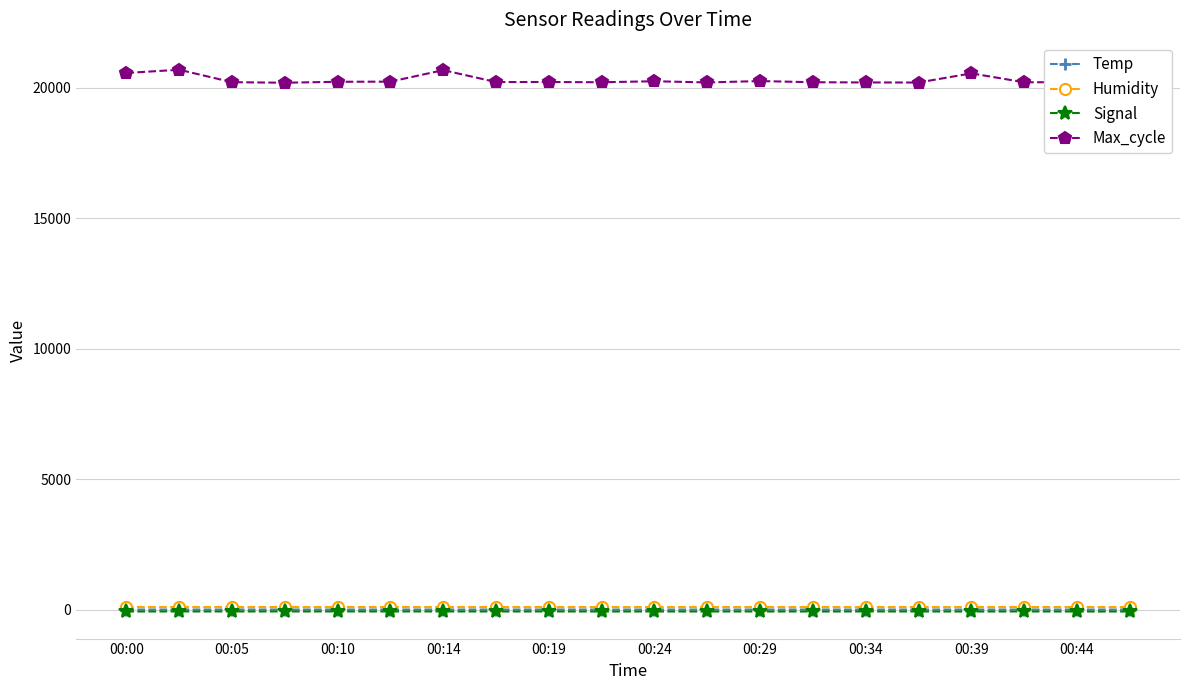

True or false: Temp and Max_cycle intersect in this chart.

False